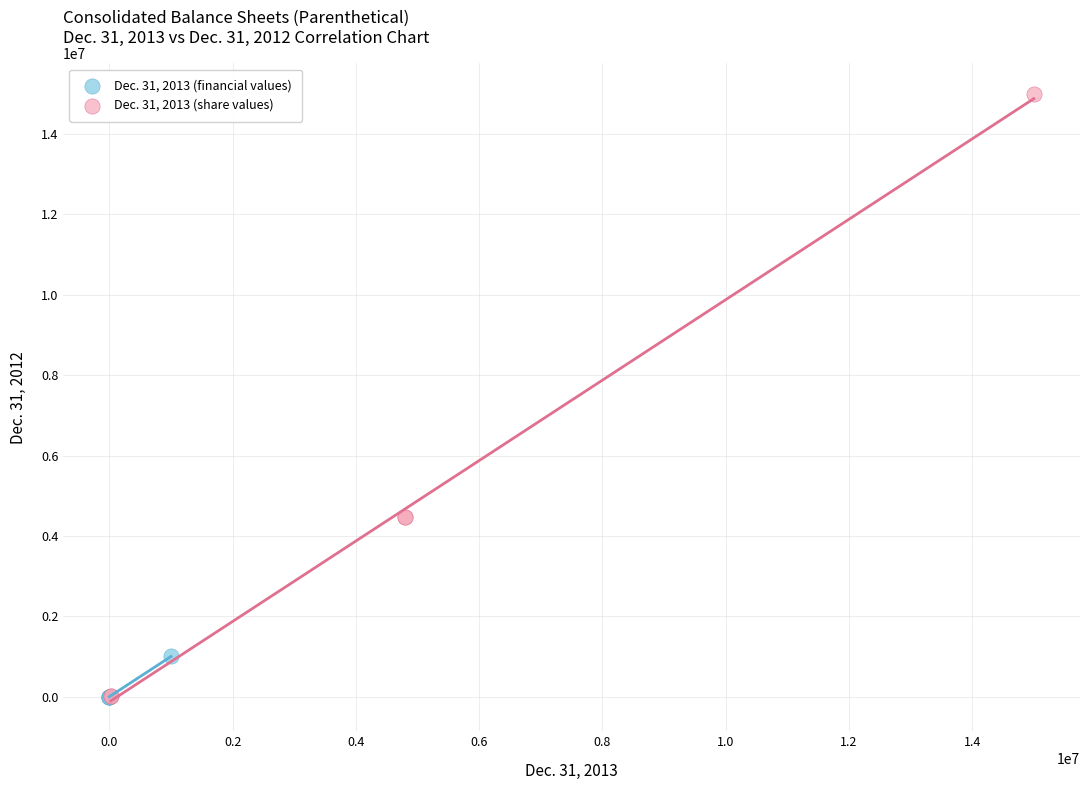

Which series has the largest Y range (max minus min)?

Dec. 31, 2013 (share values)